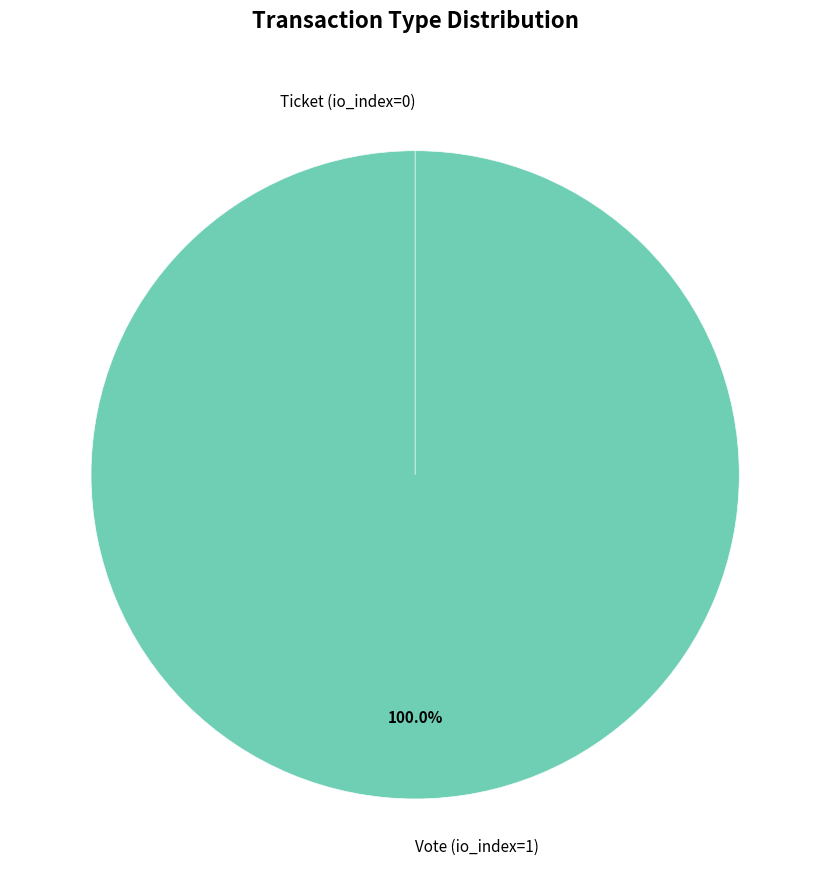

Does Ticket (io_index=0) represent more than half of the total?

No